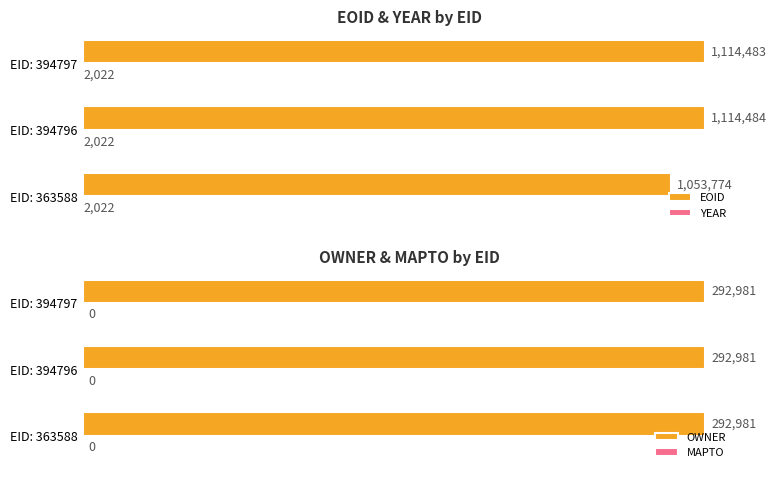

At which label does EOID reach its peak?

EID: 394796